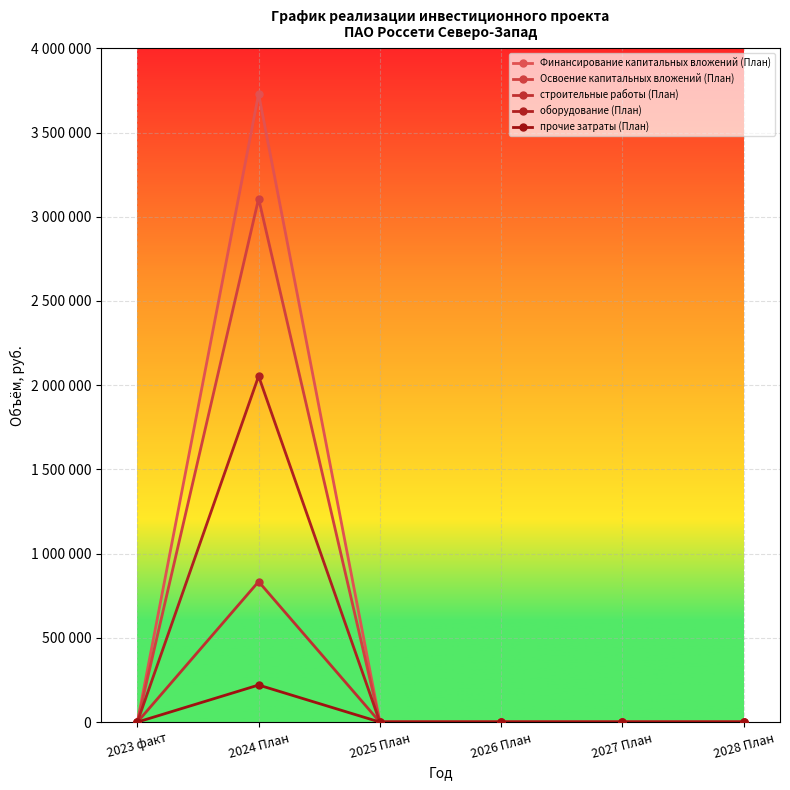

Reading right to left, transcribe all the data shown in this chart.

Финансирование капитальных вложений (План): 2028 План=0	2027 План=0	2026 План=0	2025 План=0	2024 План=3729600	2023 факт=0
Освоение капитальных вложений (План): 2028 План=0	2027 План=0	2026 План=0	2025 План=0	2024 План=3108000	2023 факт=0
строительные работы (План): 2028 План=0	2027 План=0	2026 План=0	2025 План=0	2024 План=834000	2023 факт=0
оборудование (План): 2028 План=0	2027 План=0	2026 План=0	2025 План=0	2024 План=2054000	2023 факт=0
прочие затраты (План): 2028 План=0	2027 План=0	2026 План=0	2025 План=0	2024 План=220000	2023 факт=0